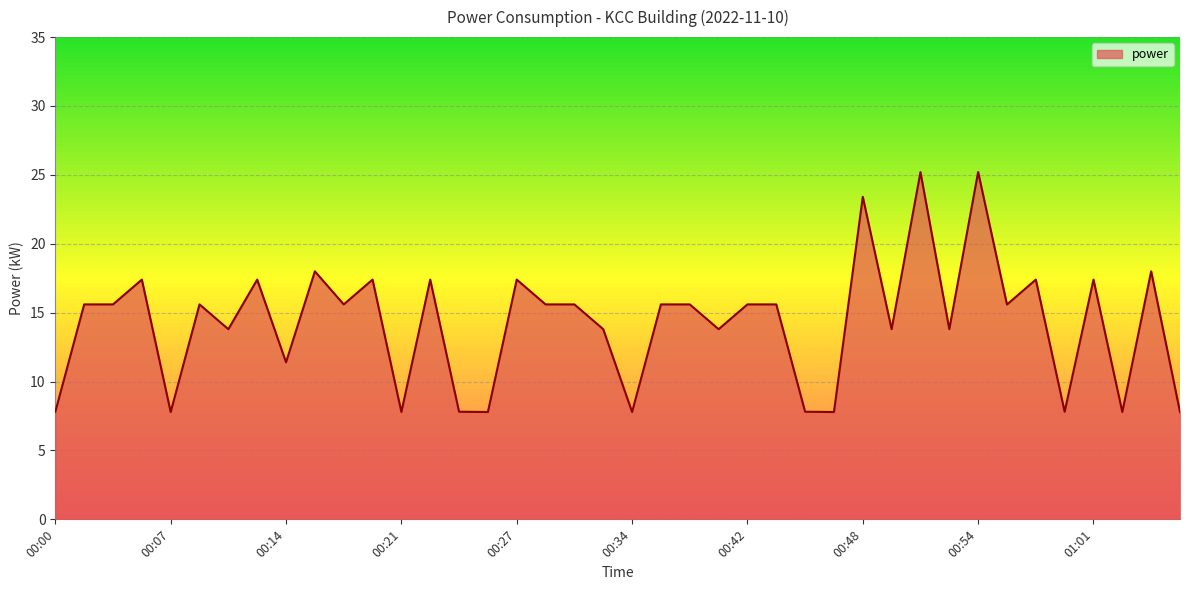

What is the difference between the maximum and minimum values?

17.4